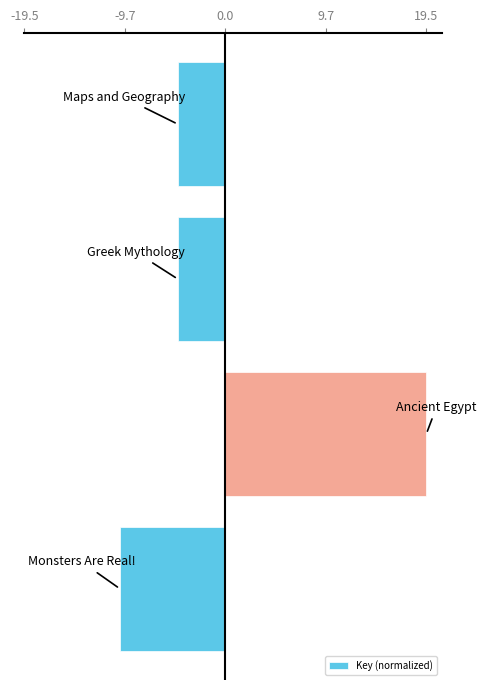

Does the chart contain stacked bars?

No